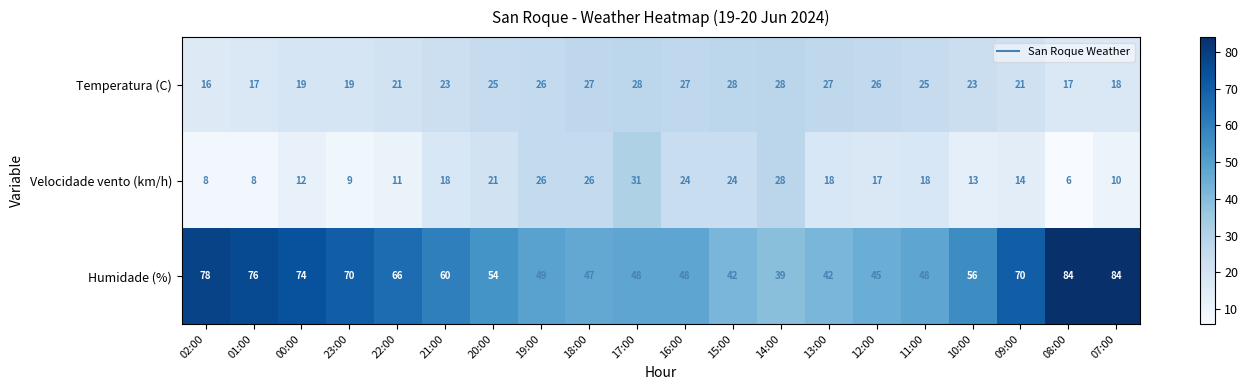

What is the difference between the maximum and minimum values in the Velocidade vento (km/h) series?

25